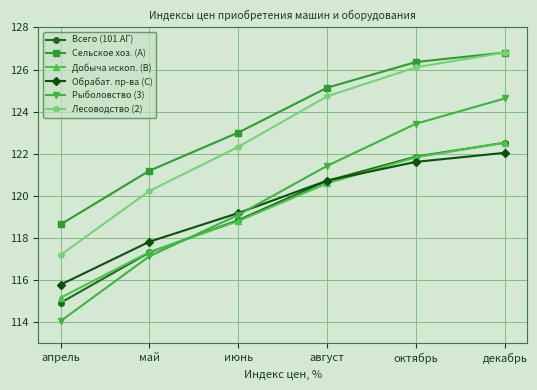

Is it true that Сельское хоз. (A) equals 208.5 at апрель?

False